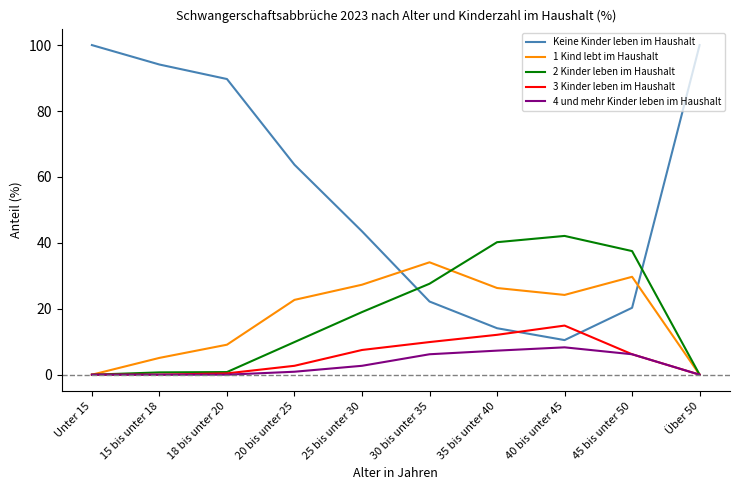

What is the difference between the maximum and second lowest values in the 1 Kind lebt im Haushalt series?

34.1